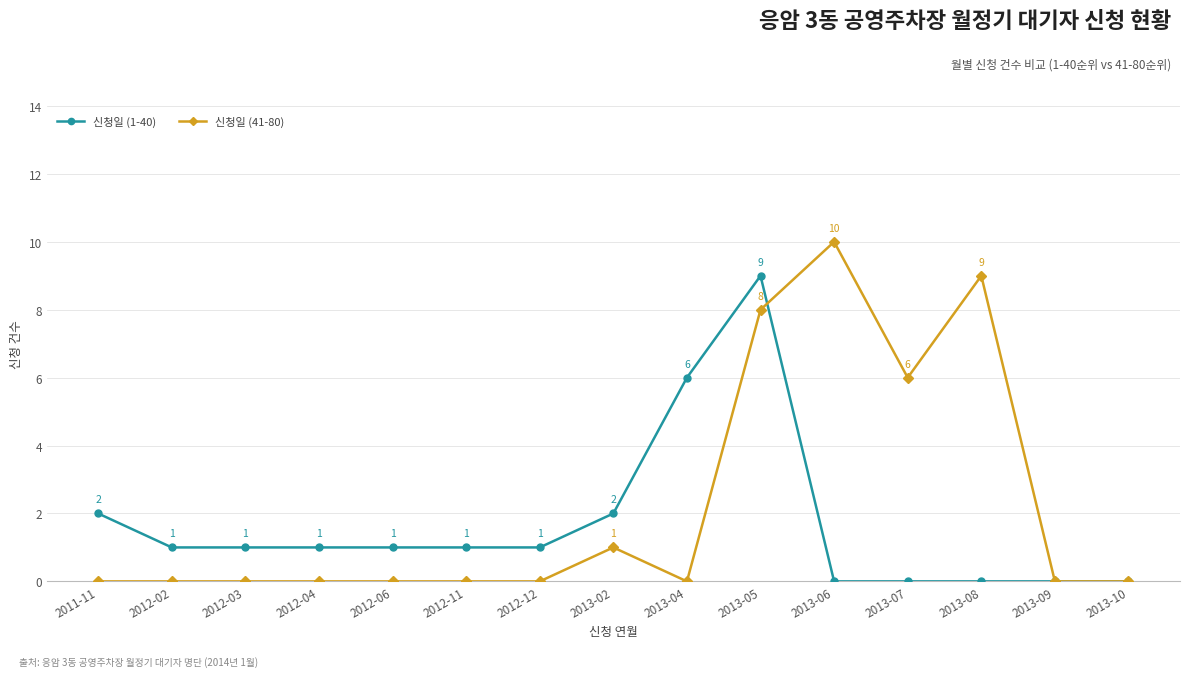

Where does the 신청일 (1-40) series first go above 1?

2011-11